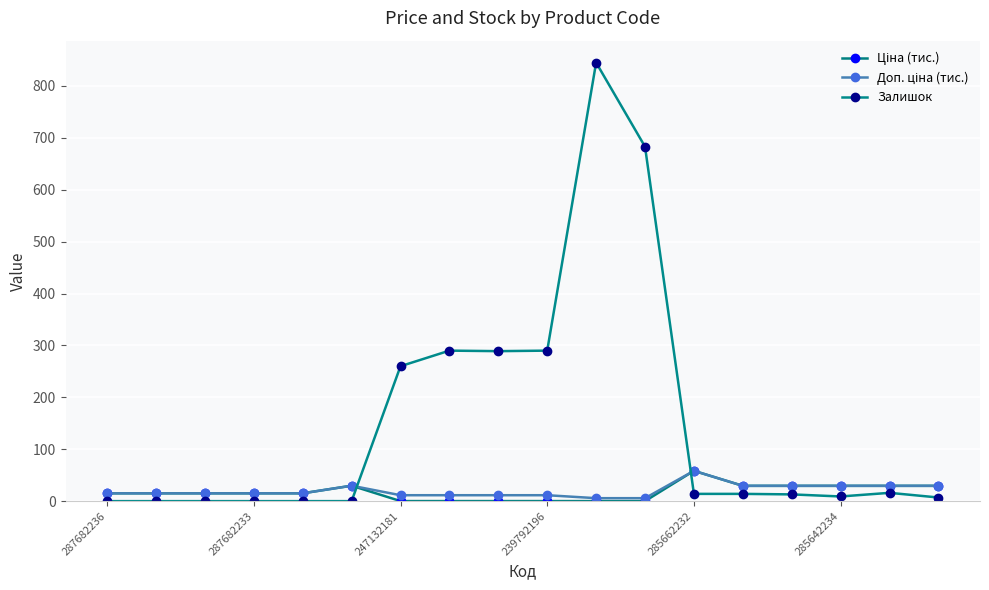

At which label does Залишок reach its peak?

10